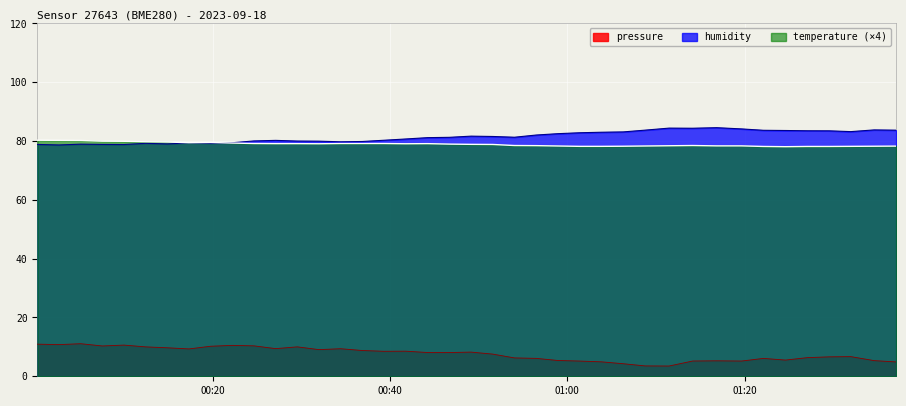

What is the value of the pressure point at the 4th from the left?

10.3